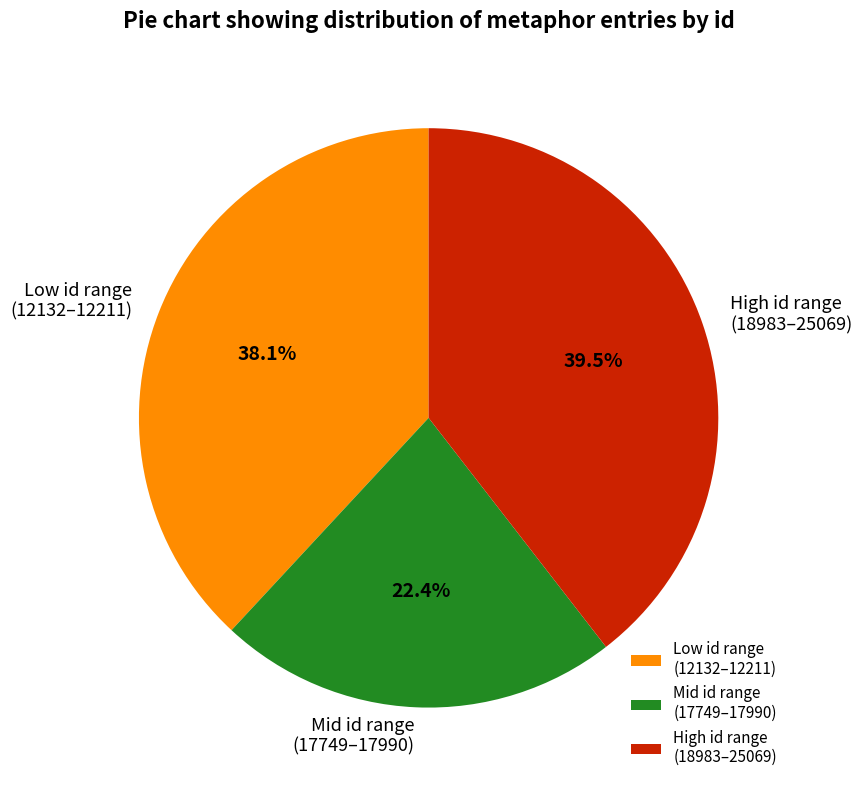

Is Mid id range (17749–17990) the majority of the pie?

No